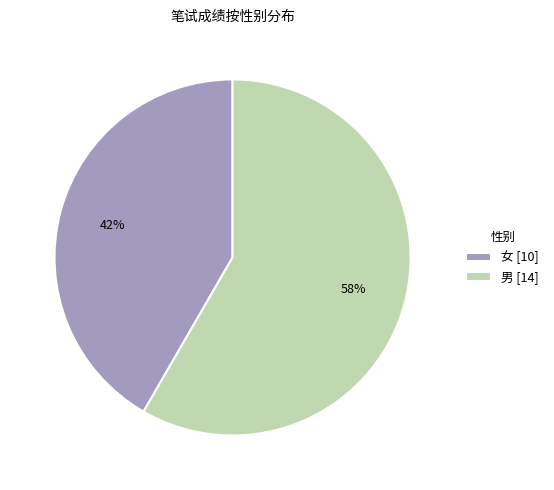

How many slices are in this pie chart?

2